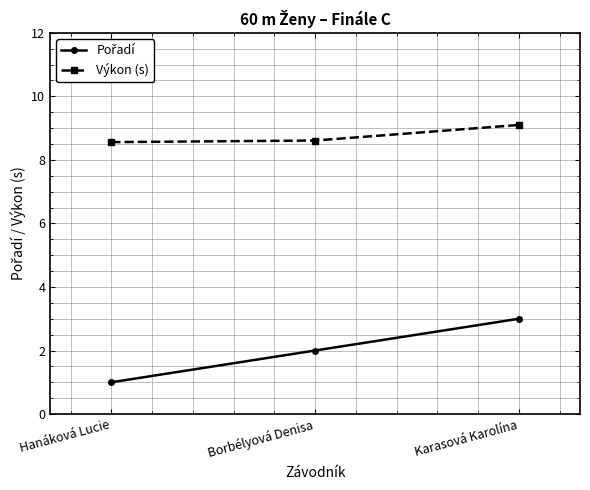

What position from the left is Borbélyová Denisa?

2